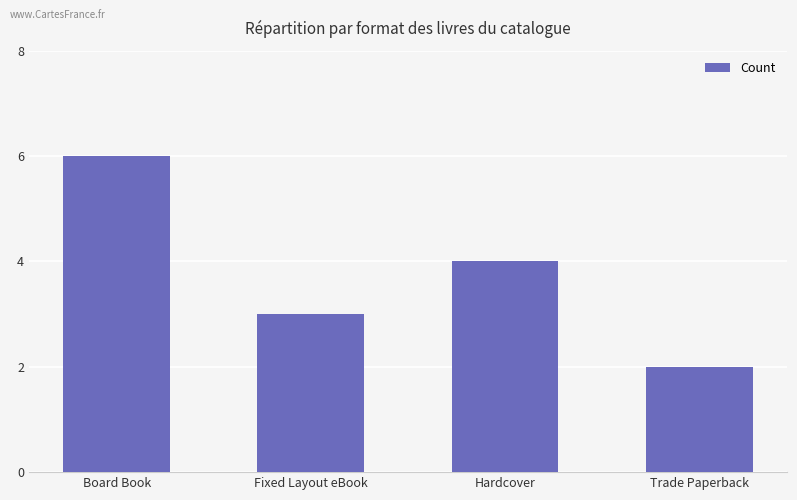

What is the approximate value at Fixed Layout eBook?

3